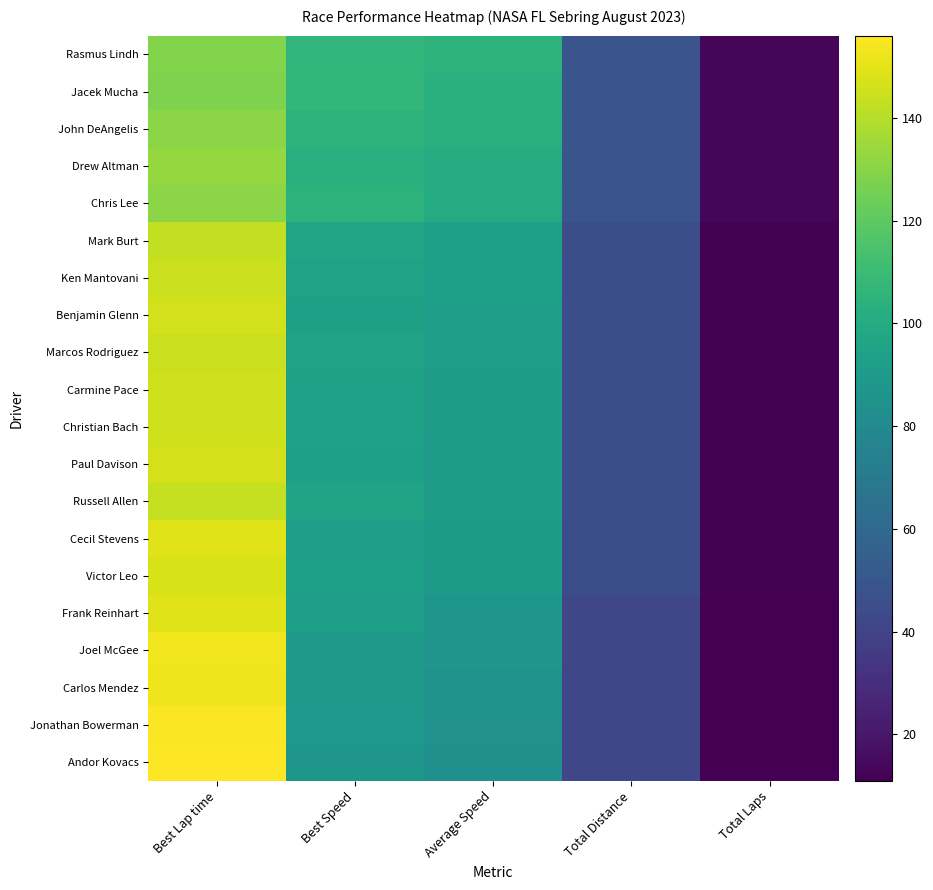

Reading left to right, list all the values displayed in this chart.

Rasmus Lindh: Best Lap time=128.5	Best Speed=106.4	Average Speed=104.9	Total Distance=49.4	Total Laps=13.0
Jacek Mucha: Best Lap time=127.9	Best Speed=107.0	Average Speed=103.3	Total Distance=49.4	Total Laps=13.0
John DeAngelis: Best Lap time=130.8	Best Speed=104.6	Average Speed=102.4	Total Distance=49.4	Total Laps=13.0
Drew Altman: Best Lap time=133.2	Best Speed=102.7	Average Speed=100.9	Total Distance=49.4	Total Laps=13.0
Chris Lee: Best Lap time=130.8	Best Speed=104.6	Average Speed=100.3	Total Distance=49.4	Total Laps=13.0
Mark Burt: Best Lap time=142.5	Best Speed=96.0	Average Speed=93.6	Total Distance=45.6	Total Laps=12.0
Ken Mantovani: Best Lap time=144.6	Best Speed=94.6	Average Speed=93.1	Total Distance=45.6	Total Laps=12.0
Benjamin Glenn: Best Lap time=146.4	Best Speed=93.4	Average Speed=92.2	Total Distance=45.6	Total Laps=12.0
Marcos Rodriguez: Best Lap time=144.5	Best Speed=94.7	Average Speed=92.0	Total Distance=45.6	Total Laps=12.0
Carmine Pace: Best Lap time=145.5	Best Speed=94.0	Average Speed=91.3	Total Distance=45.6	Total Laps=12.0
Christian Bach: Best Lap time=145.4	Best Speed=94.1	Average Speed=90.9	Total Distance=45.6	Total Laps=12.0
Paul Davison: Best Lap time=146.9	Best Speed=93.1	Average Speed=90.8	Total Distance=45.6	Total Laps=12.0
Russell Allen: Best Lap time=143.2	Best Speed=95.6	Average Speed=90.4	Total Distance=45.6	Total Laps=12.0
Cecil Stevens: Best Lap time=148.9	Best Speed=91.9	Average Speed=89.8	Total Distance=45.6	Total Laps=12.0
Victor Leo: Best Lap time=147.5	Best Speed=92.7	Average Speed=89.8	Total Distance=45.6	Total Laps=12.0
Frank Reinhart: Best Lap time=148.7	Best Speed=92.0	Average Speed=87.4	Total Distance=41.8	Total Laps=11.0
Joel McGee: Best Lap time=153.1	Best Speed=89.3	Average Speed=86.5	Total Distance=41.8	Total Laps=11.0
Carlos Mendez: Best Lap time=152.6	Best Speed=89.7	Average Speed=85.7	Total Distance=41.8	Total Laps=11.0
Jonathan Bowerman: Best Lap time=154.9	Best Speed=88.3	Average Speed=84.2	Total Distance=41.8	Total Laps=11.0
Andor Kovacs: Best Lap time=156.0	Best Speed=87.7	Average Speed=83.6	Total Distance=41.8	Total Laps=11.0